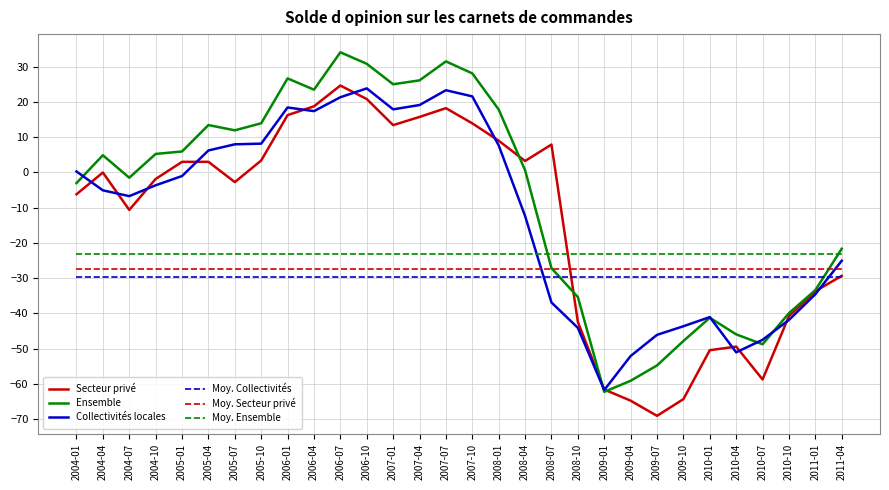

What is the sum of the Secteur privé values at 2005-07 and 2007-01?

10.7